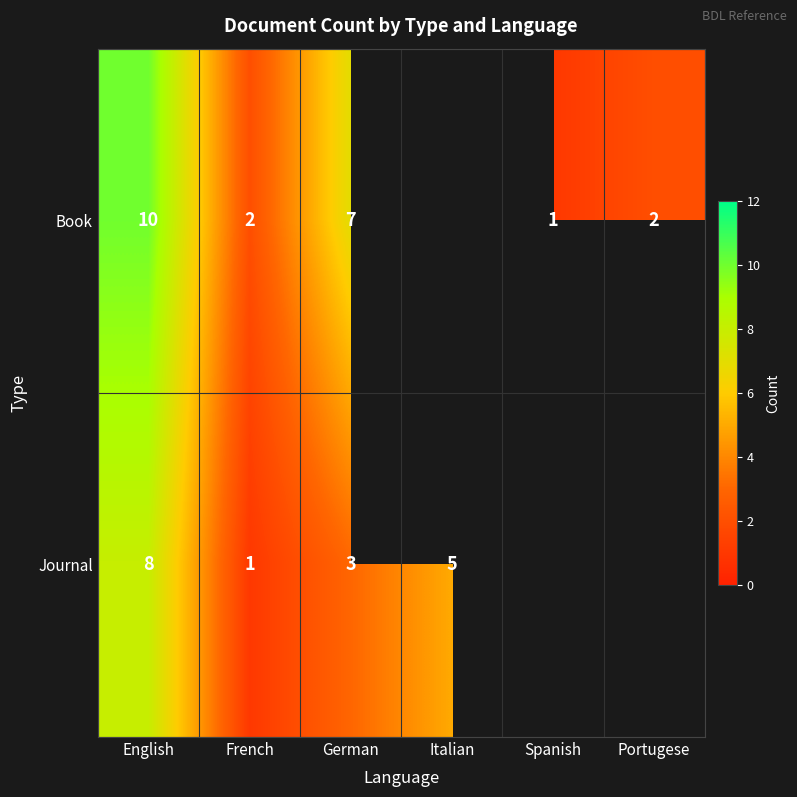

The Journal series shows 1 at German. True or false?

False